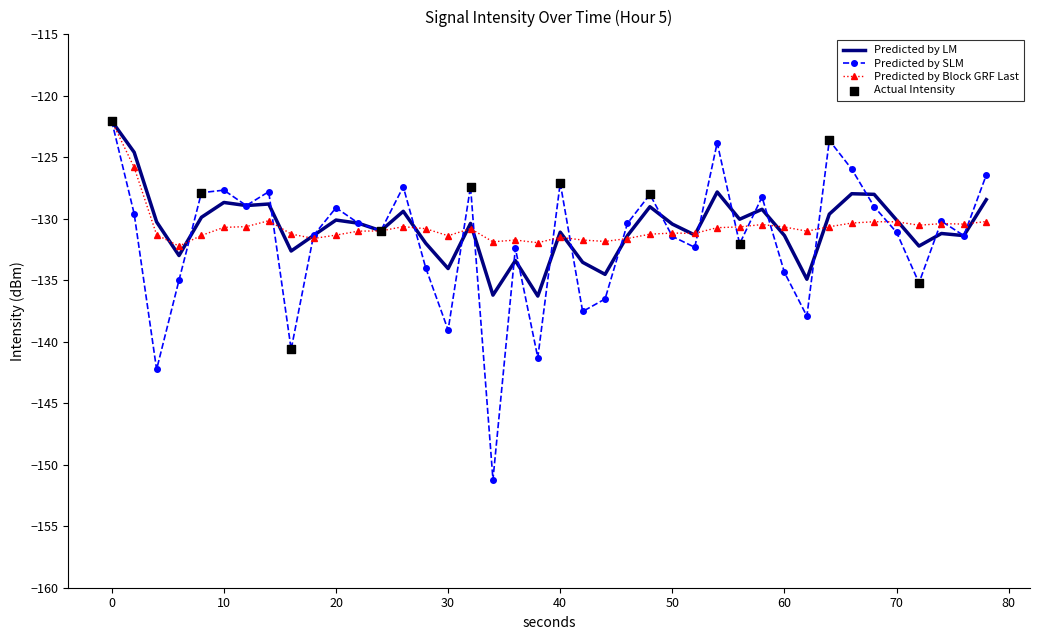

What is the maximum value for Predicted by SLM?

-122.1